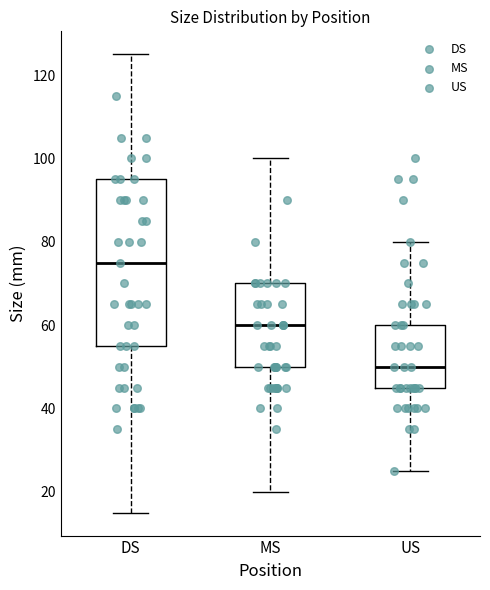

Which box's median line is the lowest?

US